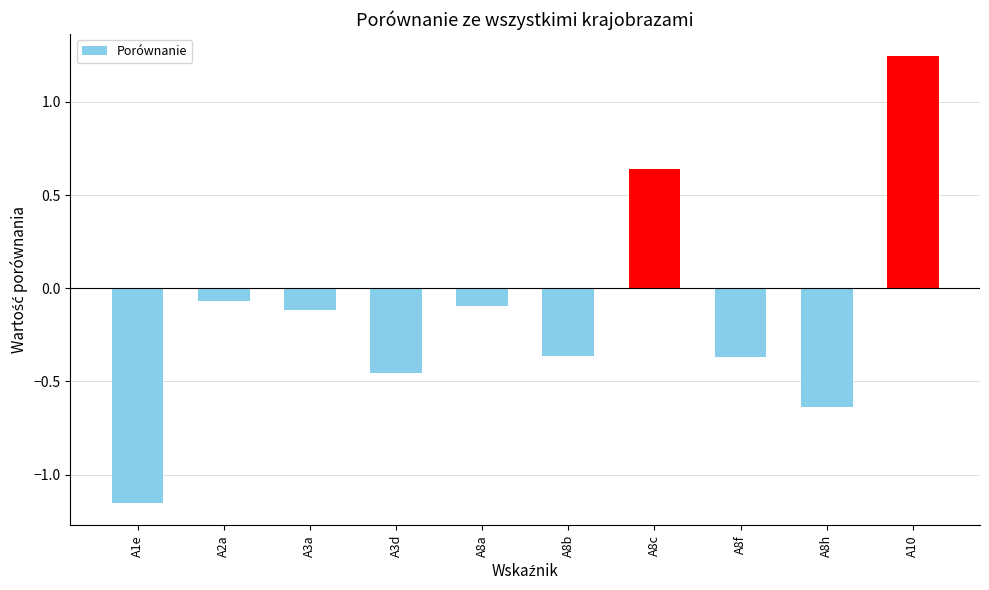

What is the sum of the values at A3d and A8c?

0.2